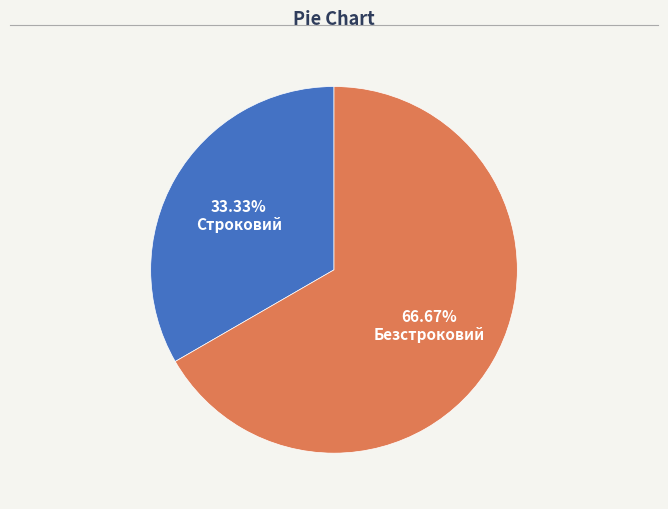

How many slices are in this pie chart?

2